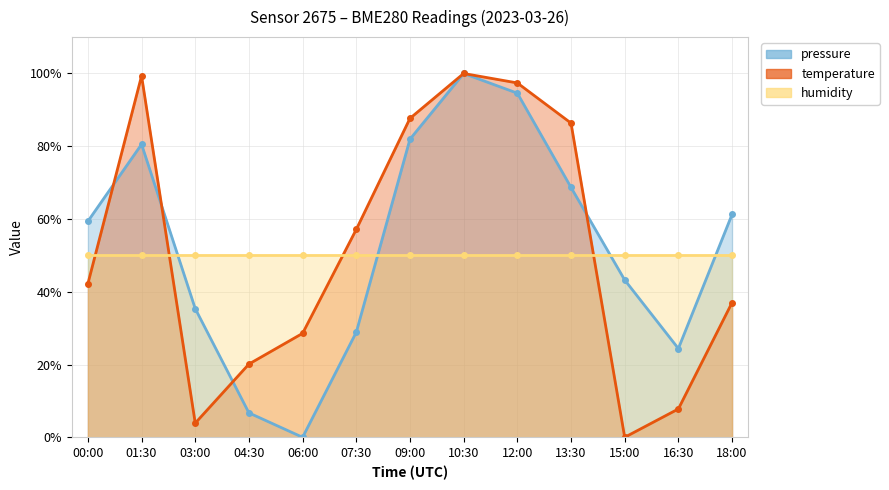

At which label is temperature closest to 50?

07:30